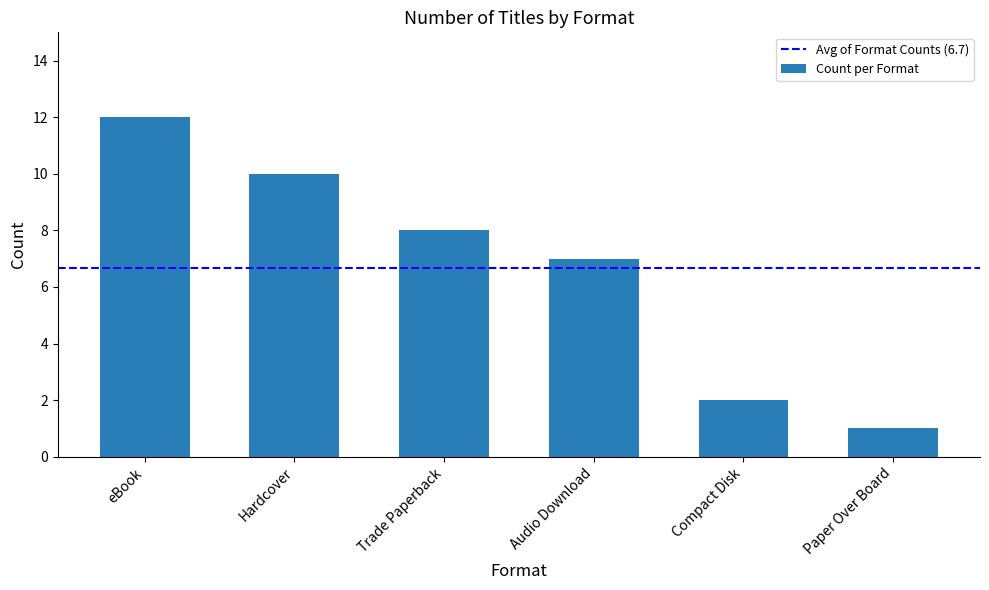

The value at Audio Download is 7. True or false?

True